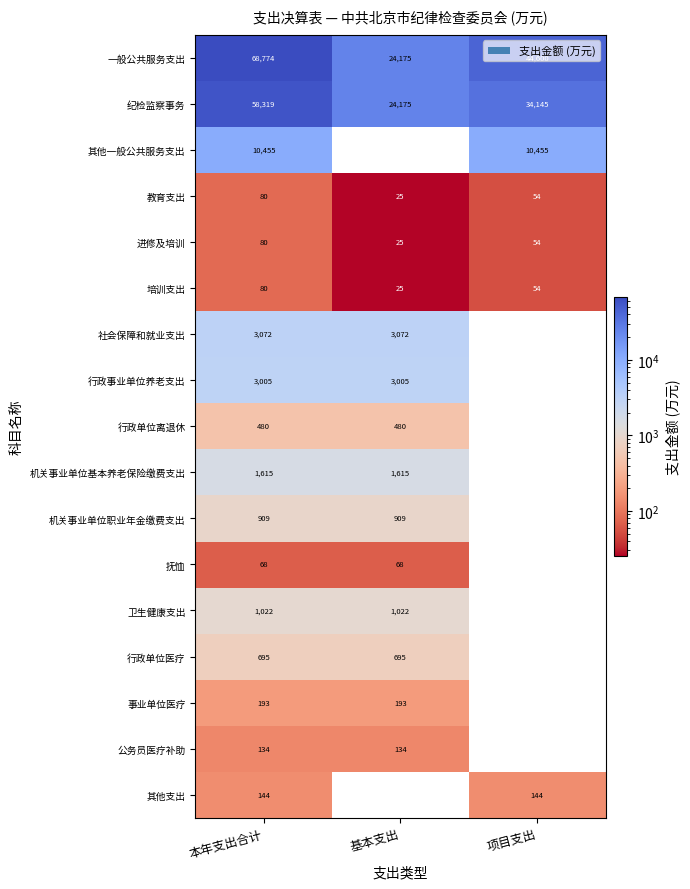

How many 纪检监察事务 values are between 24175 and 58319?

3